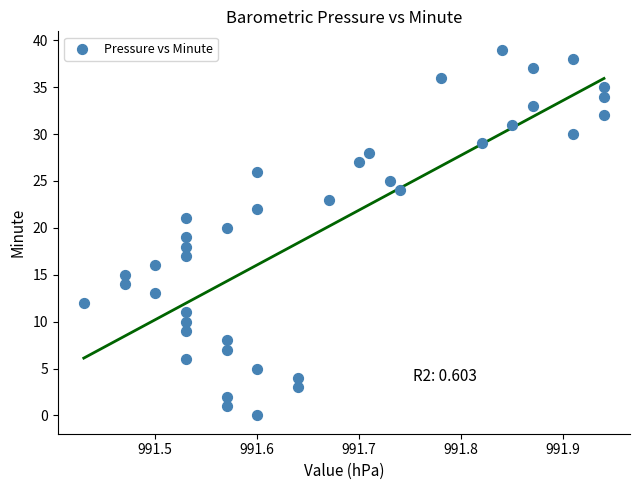

What is the range of Y values (max minus min)?

39